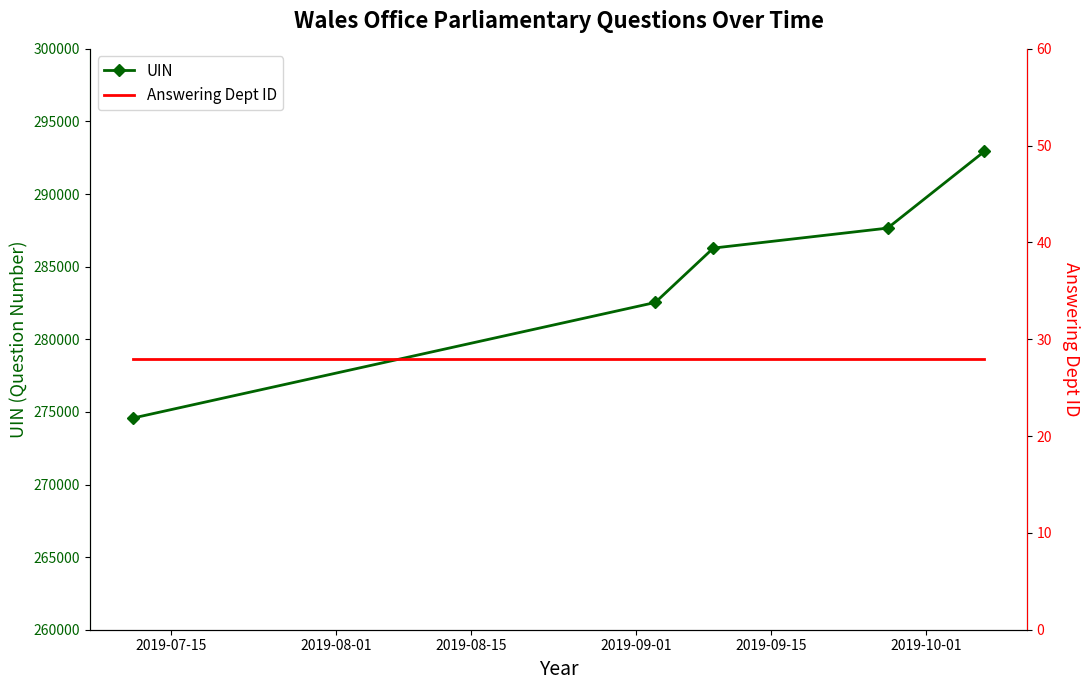

True or false: UIN has more than 2 interior local peaks.

False